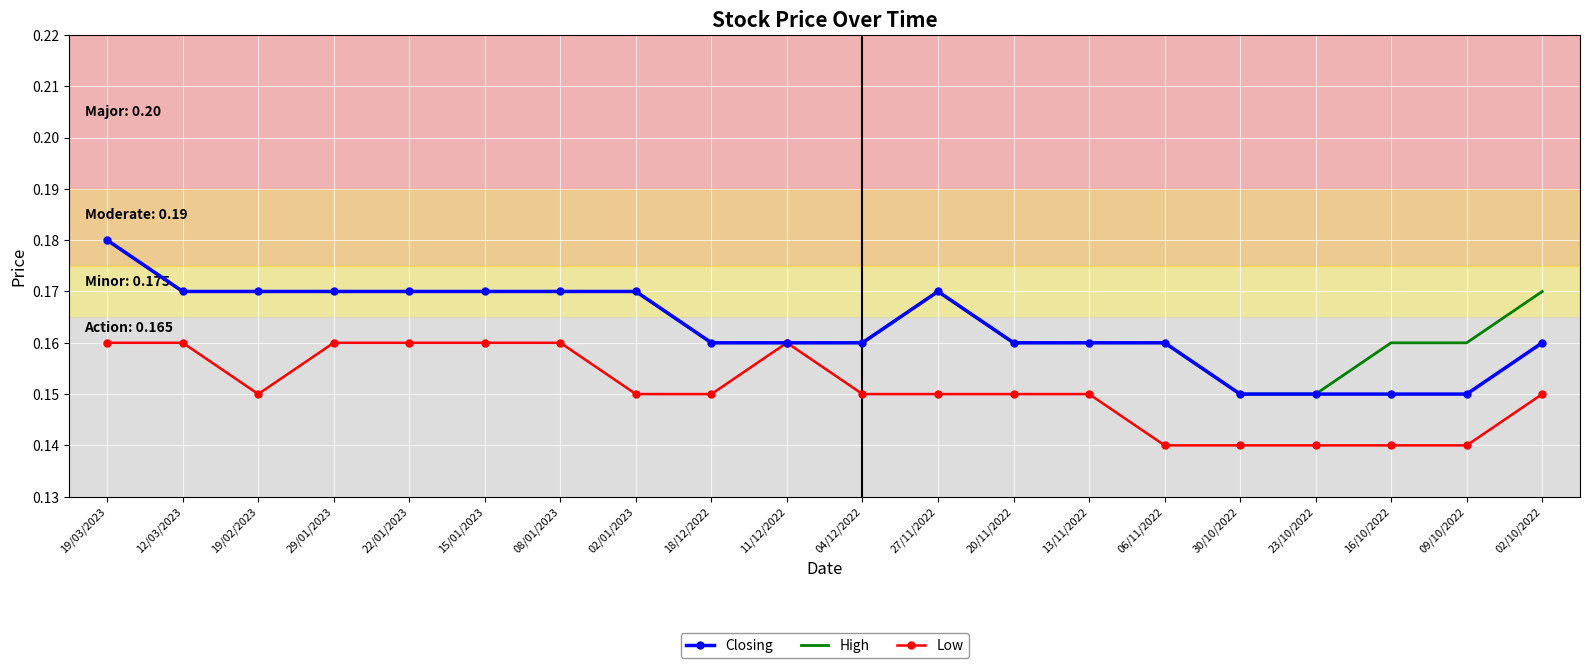

What are all the series names shown in the legend?

Closing, High, Low